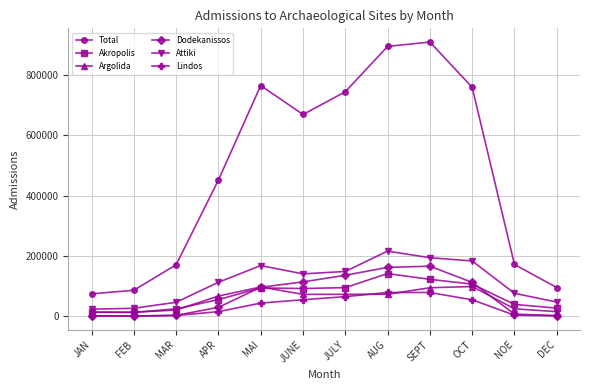

Where is Lindos nearest to the value 39534?

MAI